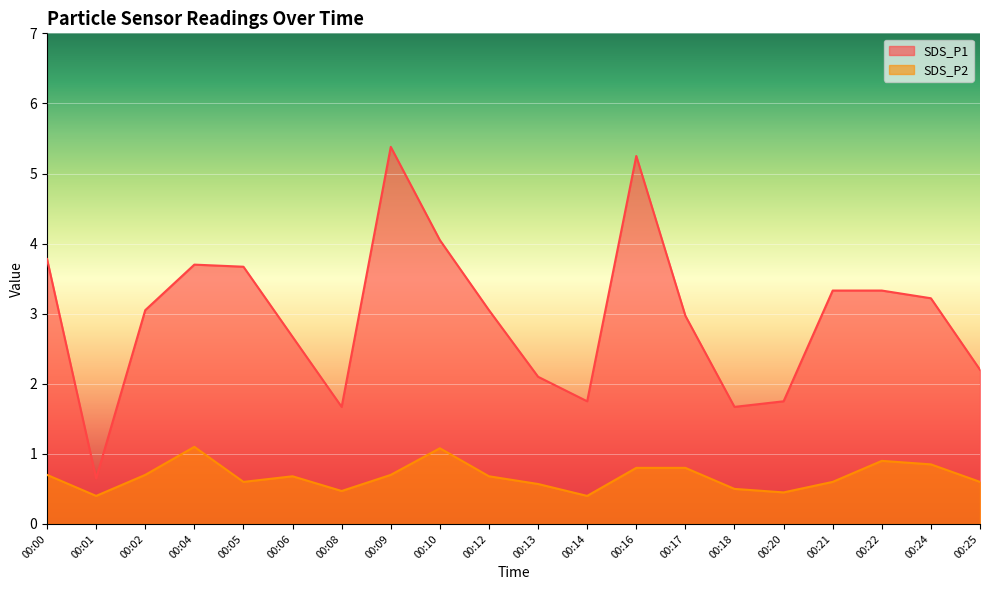

True or false: SDS_P2 and SDS_P1 intersect in this chart.

False